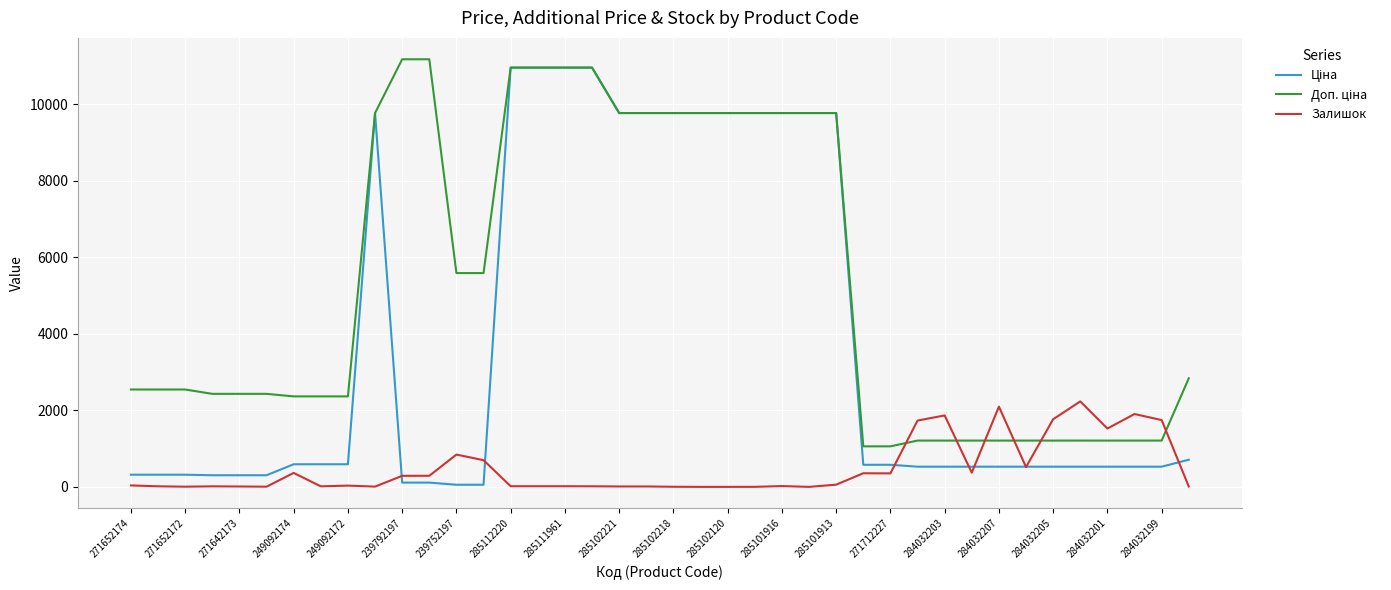

What is the maximum value shown in the chart?

11182.0